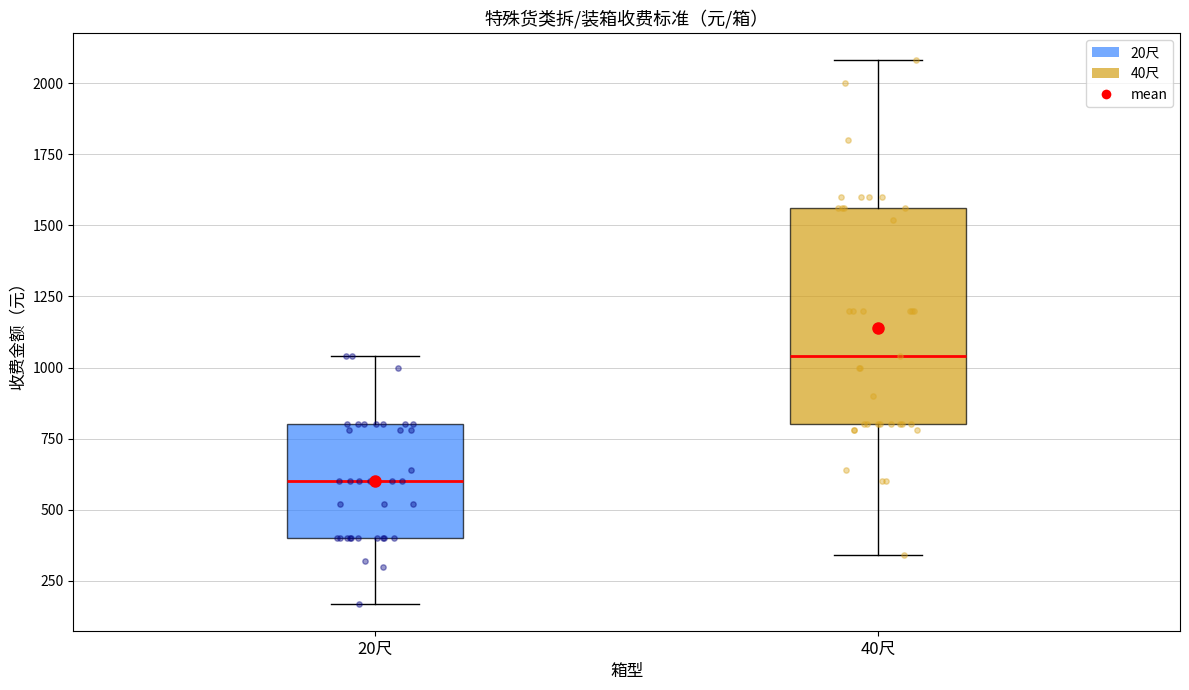

Comparing the boxes themselves (not the whiskers), which one is the tallest?

40尺